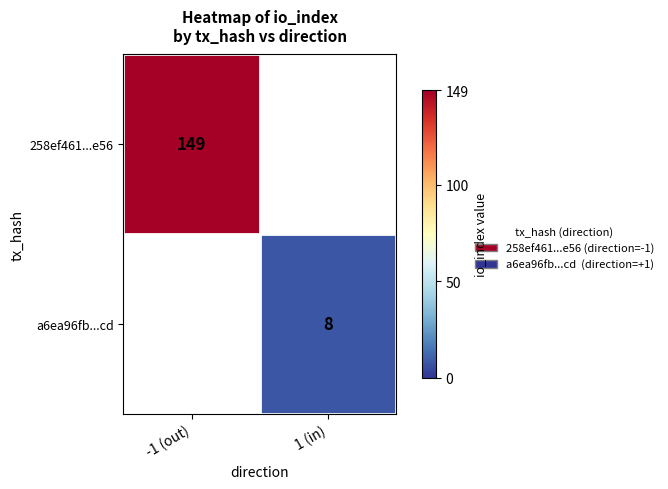

Is it true that 258ef461...e56 equals 149 at -1 (out)?

True